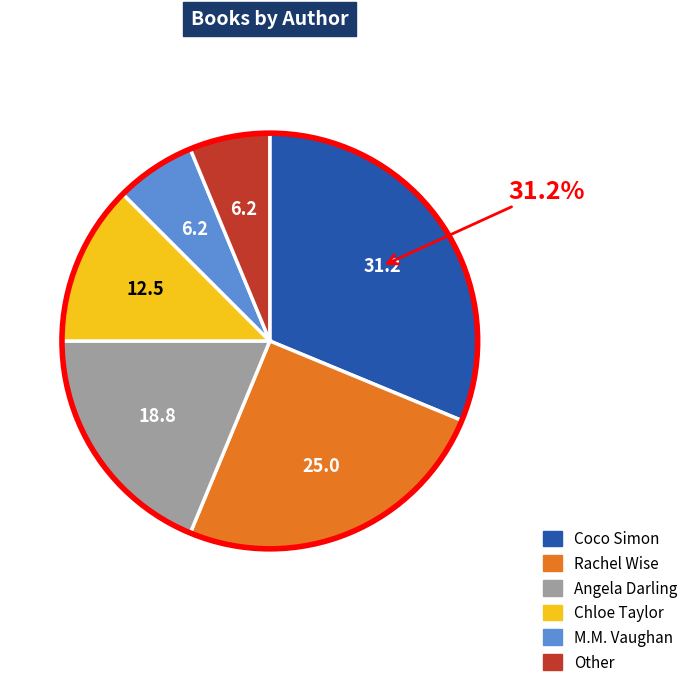

What is the largest slice in the pie chart?

Coco Simon